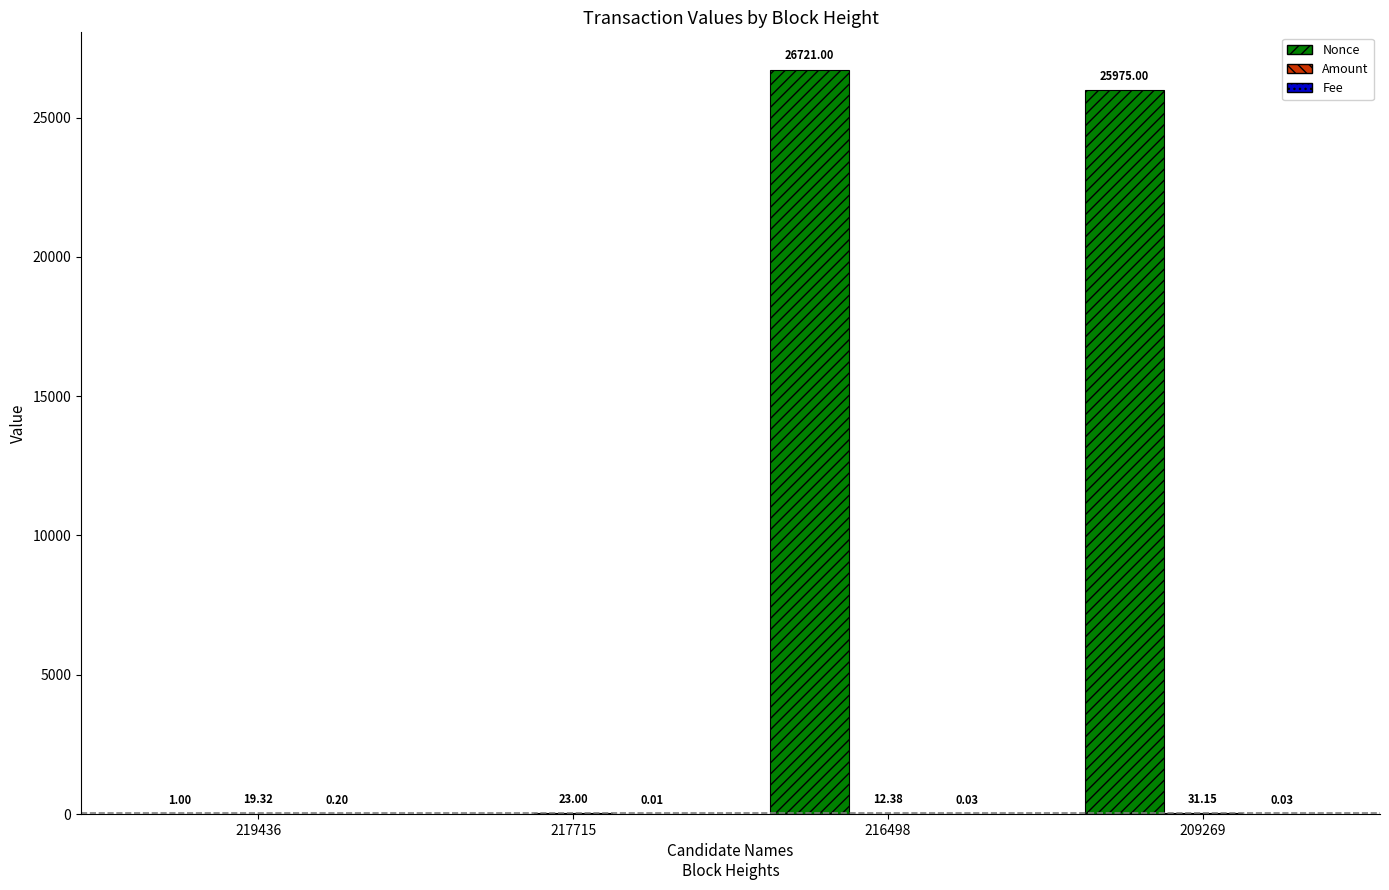

What is the sum of all Nonce values?

52697.0